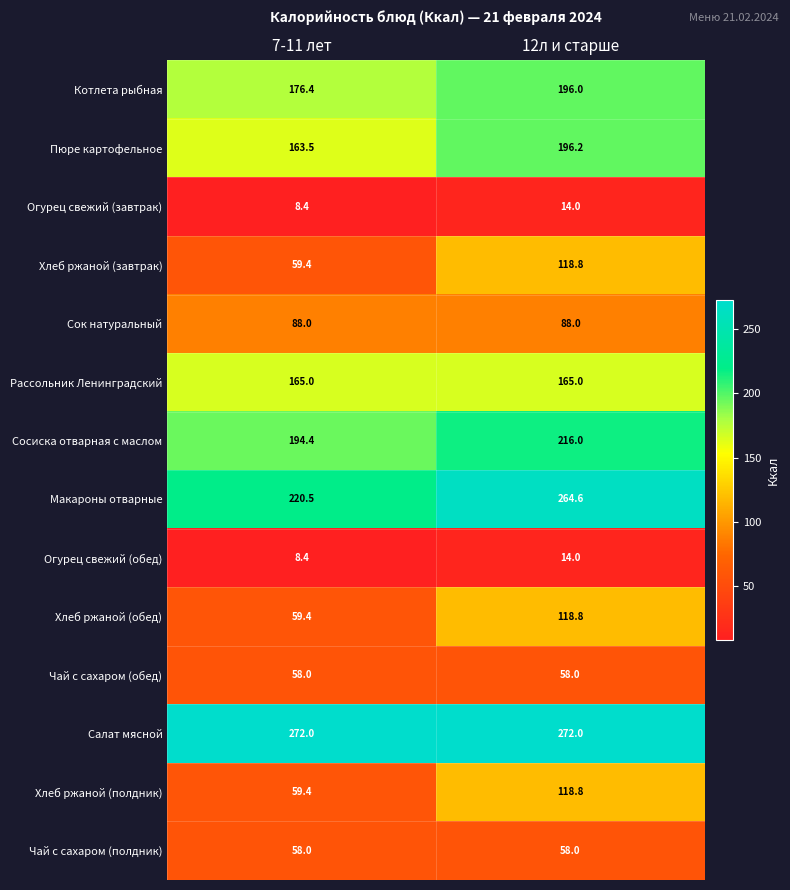

Reading left to right, transcribe all the data shown in this chart.

Котлета рыбная: 7-11 лет=176.4	12л и старше=196.0
Пюре картофельное: 7-11 лет=163.5	12л и старше=196.2
Огурец свежий (завтрак): 7-11 лет=8.4	12л и старше=14.0
Хлеб ржаной (завтрак): 7-11 лет=59.4	12л и старше=118.8
Сок натуральный: 7-11 лет=88.0	12л и старше=88.0
Рассольник Ленинградский: 7-11 лет=165.0	12л и старше=165.0
Сосиска отварная с маслом: 7-11 лет=194.4	12л и старше=216.0
Макароны отварные: 7-11 лет=220.5	12л и старше=264.6
Огурец свежий (обед): 7-11 лет=8.4	12л и старше=14.0
Хлеб ржаной (обед): 7-11 лет=59.4	12л и старше=118.8
Чай с сахаром (обед): 7-11 лет=58.0	12л и старше=58.0
Салат мясной: 7-11 лет=272.0	12л и старше=272.0
Хлеб ржаной (полдник): 7-11 лет=59.4	12л и старше=118.8
Чай с сахаром (полдник): 7-11 лет=58.0	12л и старше=58.0